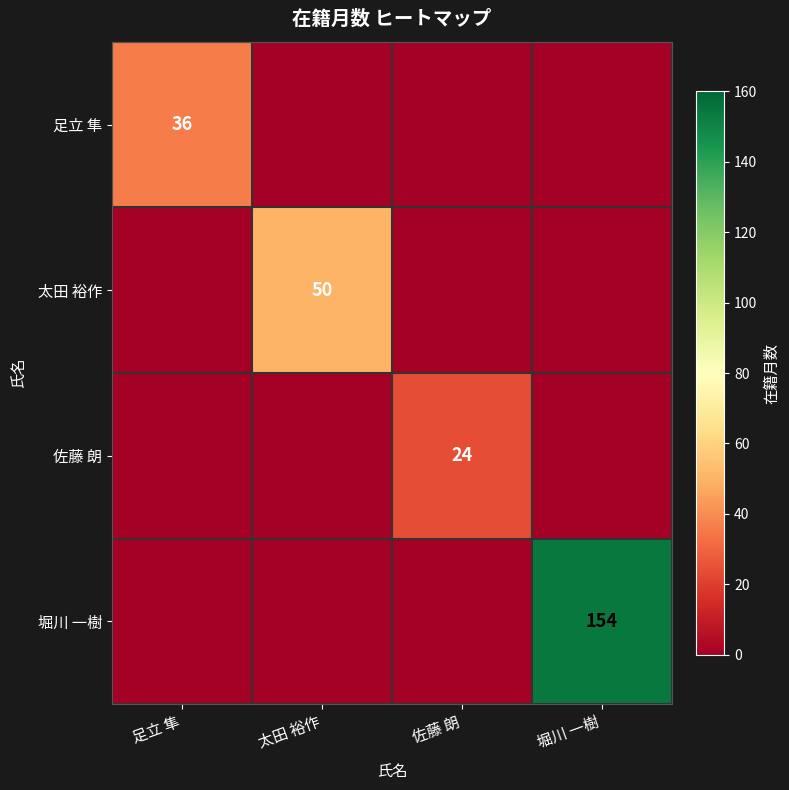

The value of 足立 隼 at 足立 隼 is 36. True or false?

True